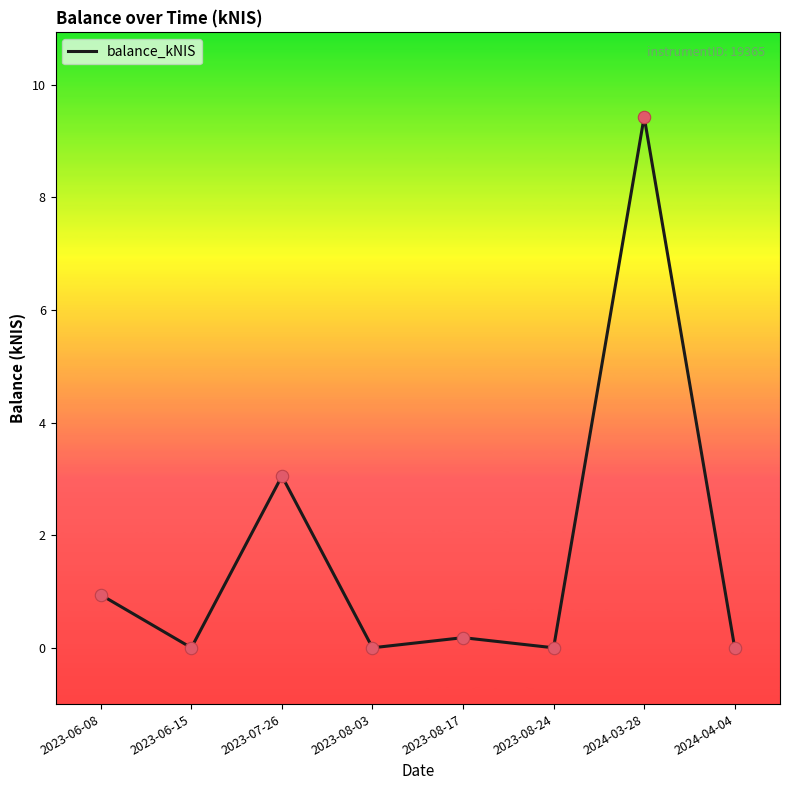

Between 2023-07-26 and 2023-06-15, which is larger?

2023-07-26